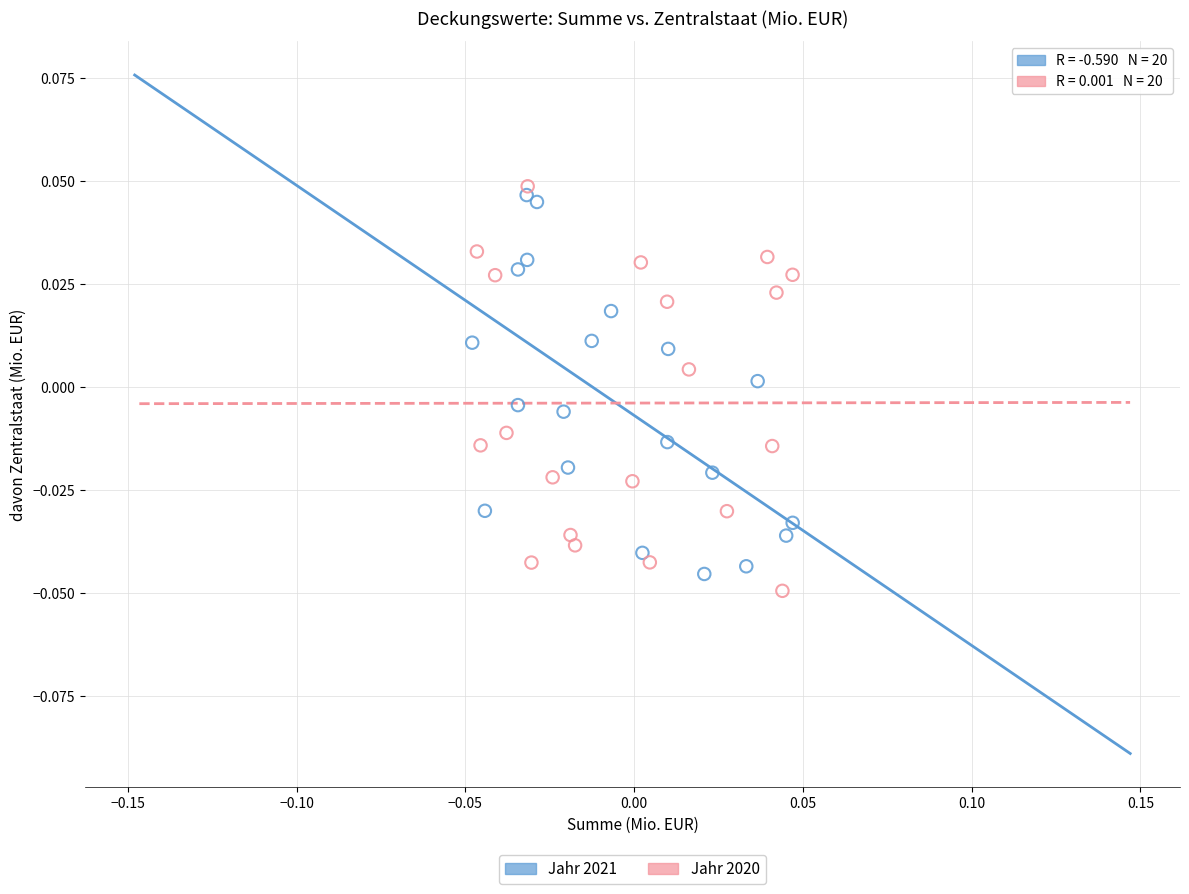

Which series reaches the maximum Y coordinate?

Jahr 2020